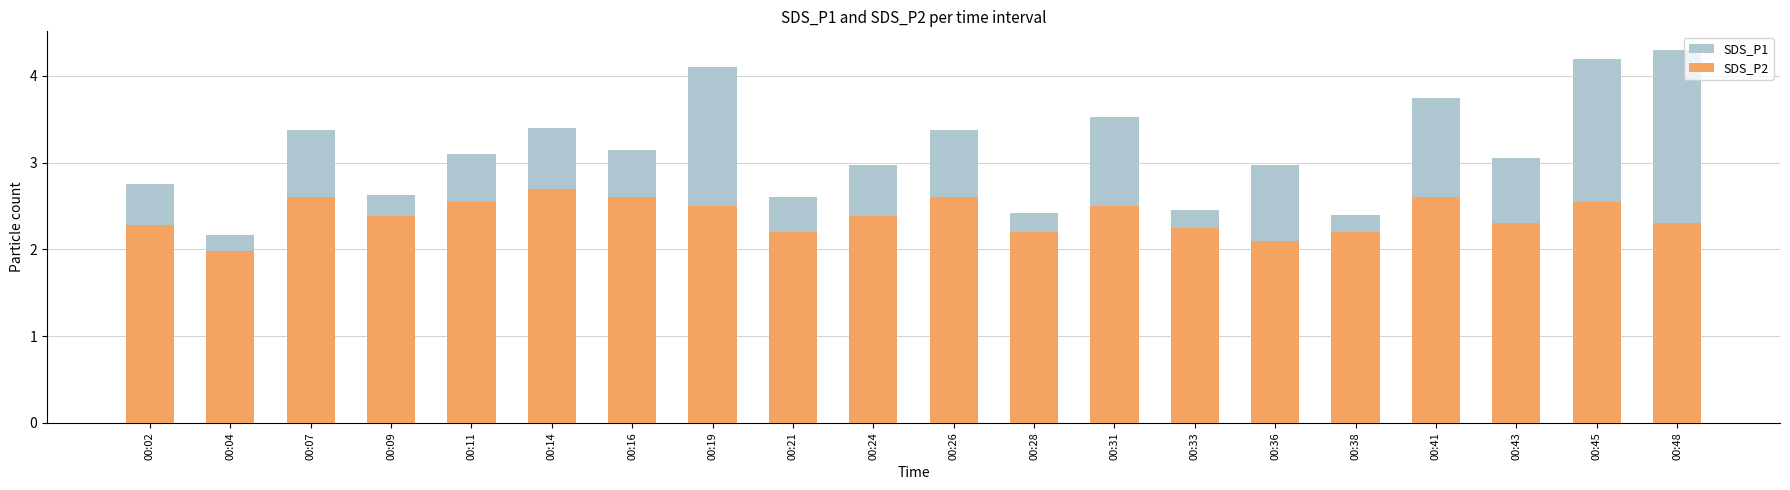

At how many categories does at least one series exceed 3?

11